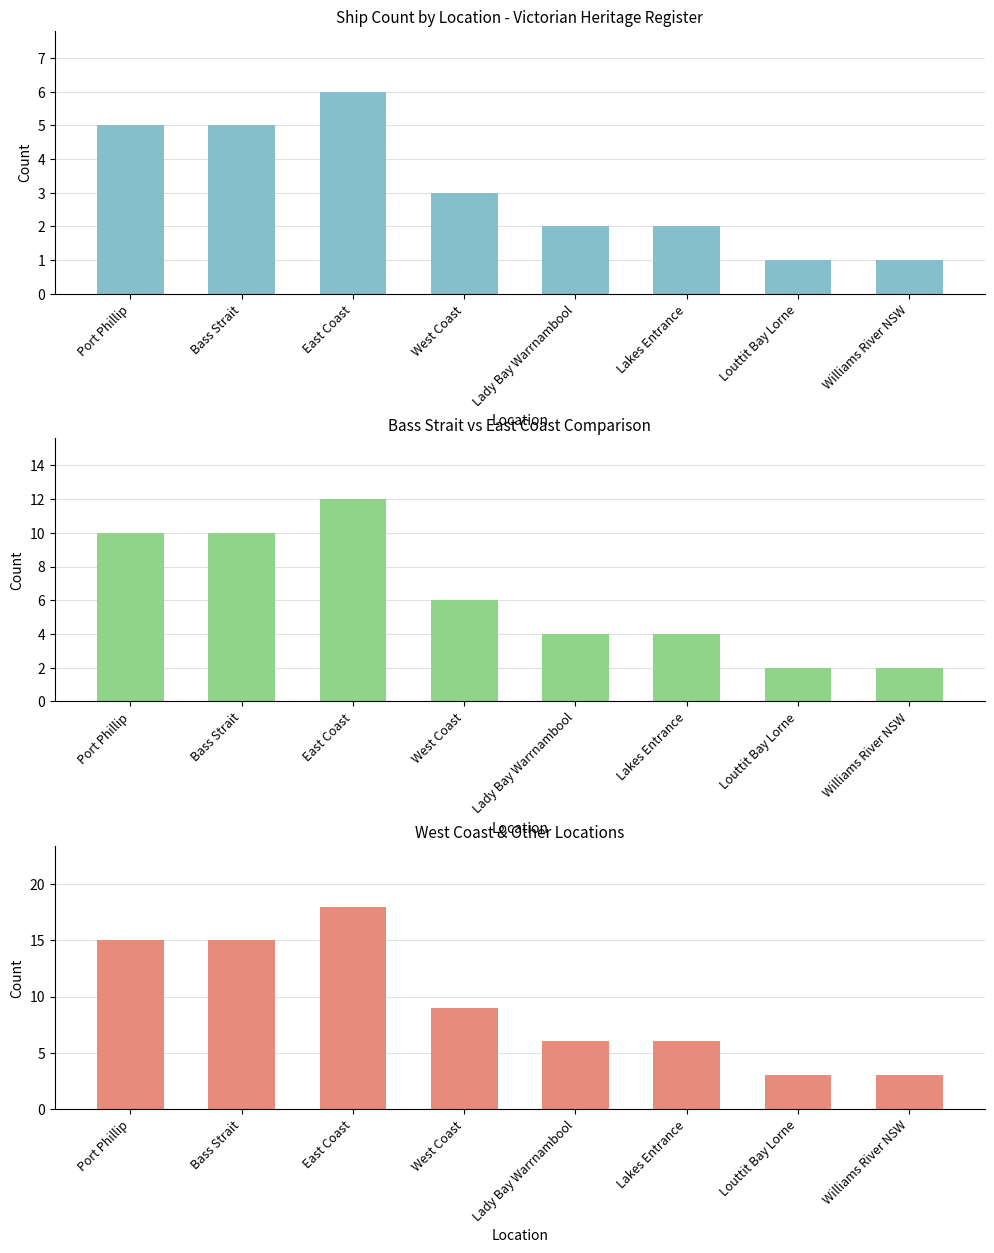

At which label does Count x2 reach its minimum?

Louttit Bay Lorne